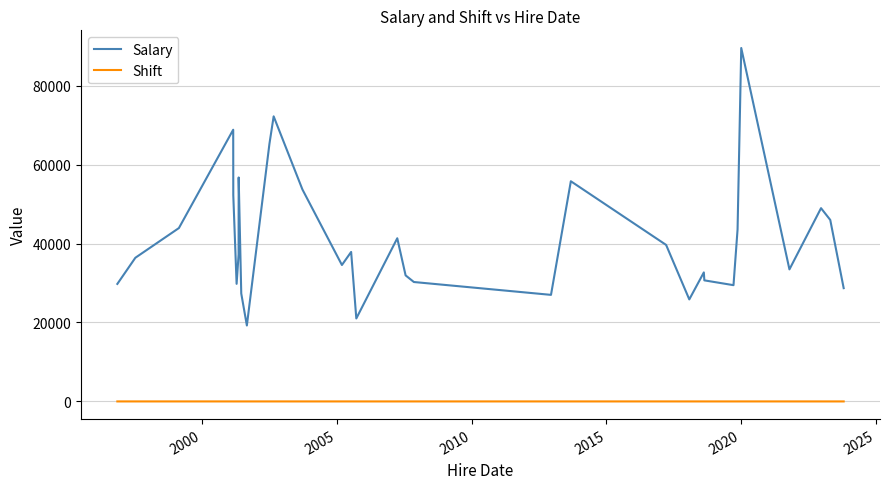

True or false: Salary and Shift intersect in this chart.

False